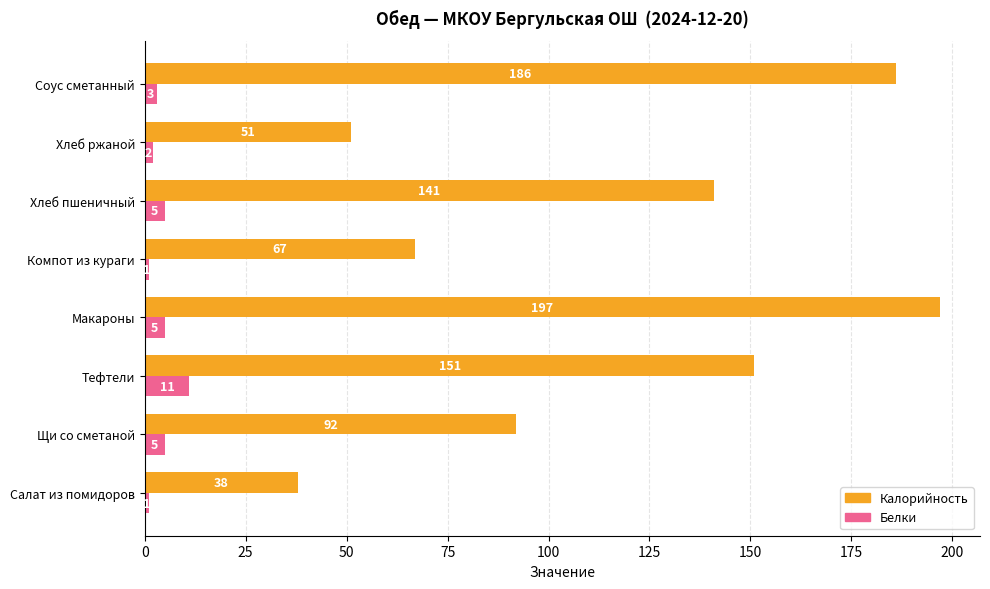

At which label is Калорийность closest to 117?

Хлеб пшеничный